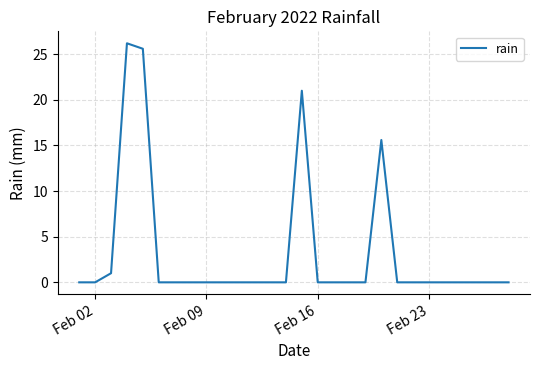

What is the difference between the second highest and minimum values?

25.6